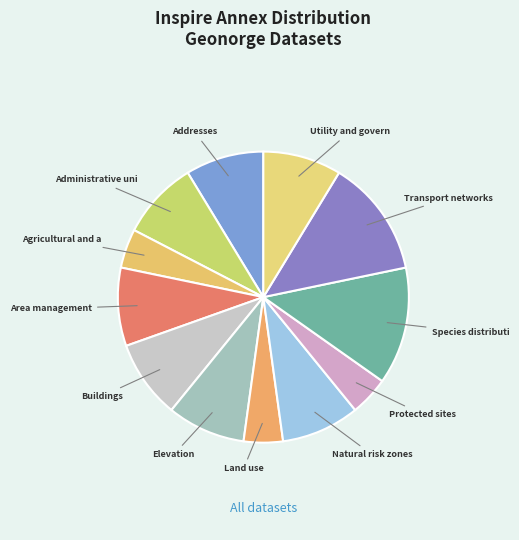

How many slices are in this pie chart?

12